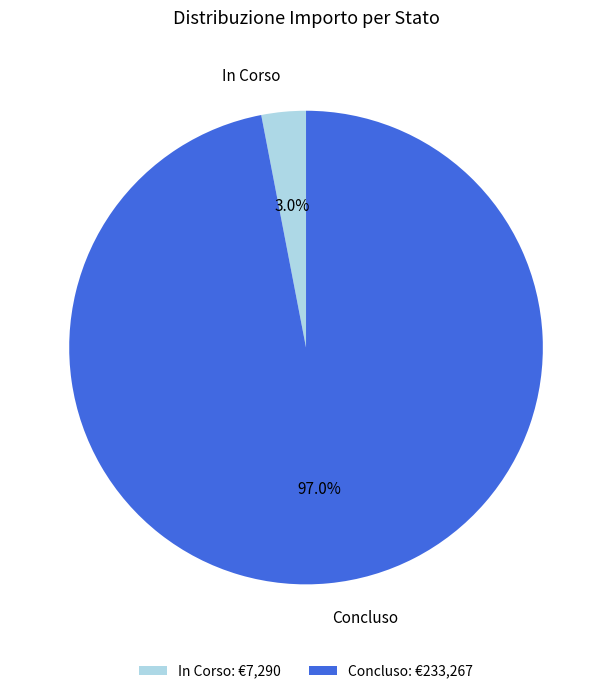

Does Concluso account for over 50% of the chart?

Yes